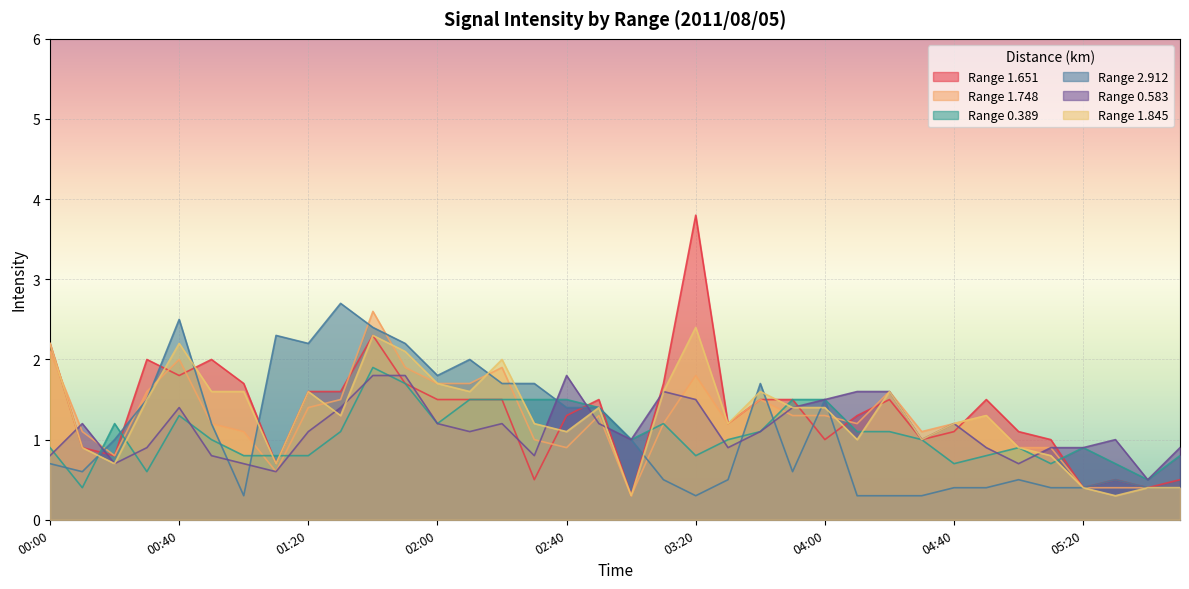

Reading left to right, list all the values displayed in this chart.

1.651: 2.2	0.9	0.8	2.0	1.8	2.0	1.7	0.7	1.6	1.6	2.3	1.7	1.5	1.5	1.5	0.5	1.3	1.5	0.3	1.7	3.8	1.2	1.5	1.5	1.0	1.3	1.5	1.0	1.1	1.5	1.1	1.0	0.4	0.5	0.4	0.5
1.748: 2.1	1.1	0.8	1.6	2.0	1.2	1.1	0.6	1.4	1.5	2.6	1.9	1.7	1.7	1.9	1.0	0.9	1.3	0.3	1.2	1.8	1.2	1.5	1.3	1.3	1.2	1.6	1.1	1.2	1.3	0.9	0.9	0.4	0.4	0.4	0.4
0.389: 0.9	0.4	1.2	0.6	1.3	1.0	0.8	0.8	0.8	1.1	1.9	1.7	1.2	1.5	1.5	1.5	1.5	1.4	1.0	1.2	0.8	1.0	1.1	1.5	1.5	1.1	1.1	1.0	0.7	0.8	0.9	0.7	0.9	0.7	0.5	0.8
2.912: 0.7	0.6	1.0	1.5	2.5	1.2	0.3	2.3	2.2	2.7	2.4	2.2	1.8	2.0	1.7	1.7	1.4	1.4	1.0	0.5	0.3	0.5	1.7	0.6	1.5	0.3	0.3	0.3	0.4	0.4	0.5	0.4	0.4	0.5	0.4	0.4
0.583: 0.8	1.2	0.7	0.9	1.4	0.8	0.7	0.6	1.1	1.4	1.8	1.8	1.2	1.1	1.2	0.8	1.8	1.2	1.0	1.6	1.5	0.9	1.1	1.4	1.5	1.6	1.6	1.0	1.2	0.9	0.7	0.9	0.9	1.0	0.5	0.9
1.845: 2.2	0.9	0.7	1.5	2.2	1.6	1.6	0.7	1.6	1.3	2.3	2.1	1.7	1.6	2.0	1.2	1.1	1.4	0.3	1.6	2.4	1.2	1.6	1.4	1.4	1.0	1.6	1.0	1.2	1.3	0.9	0.8	0.4	0.3	0.4	0.4